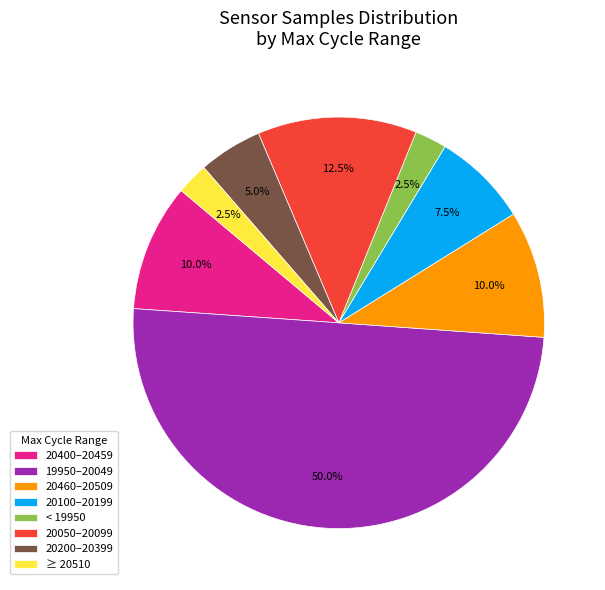

How many slices are in this pie chart?

8